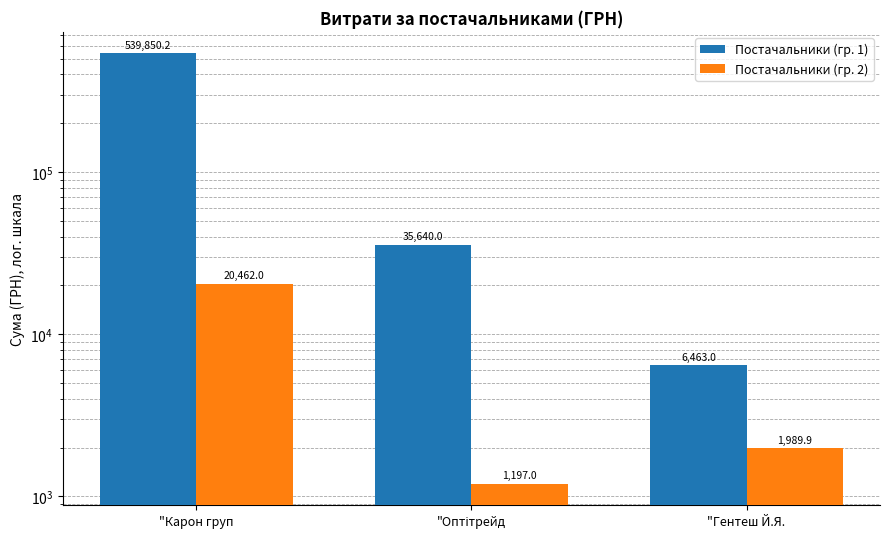

Is it true that Постачальники (гр. 1) equals 10519.7 at "Гентеш Й.Я.?

False